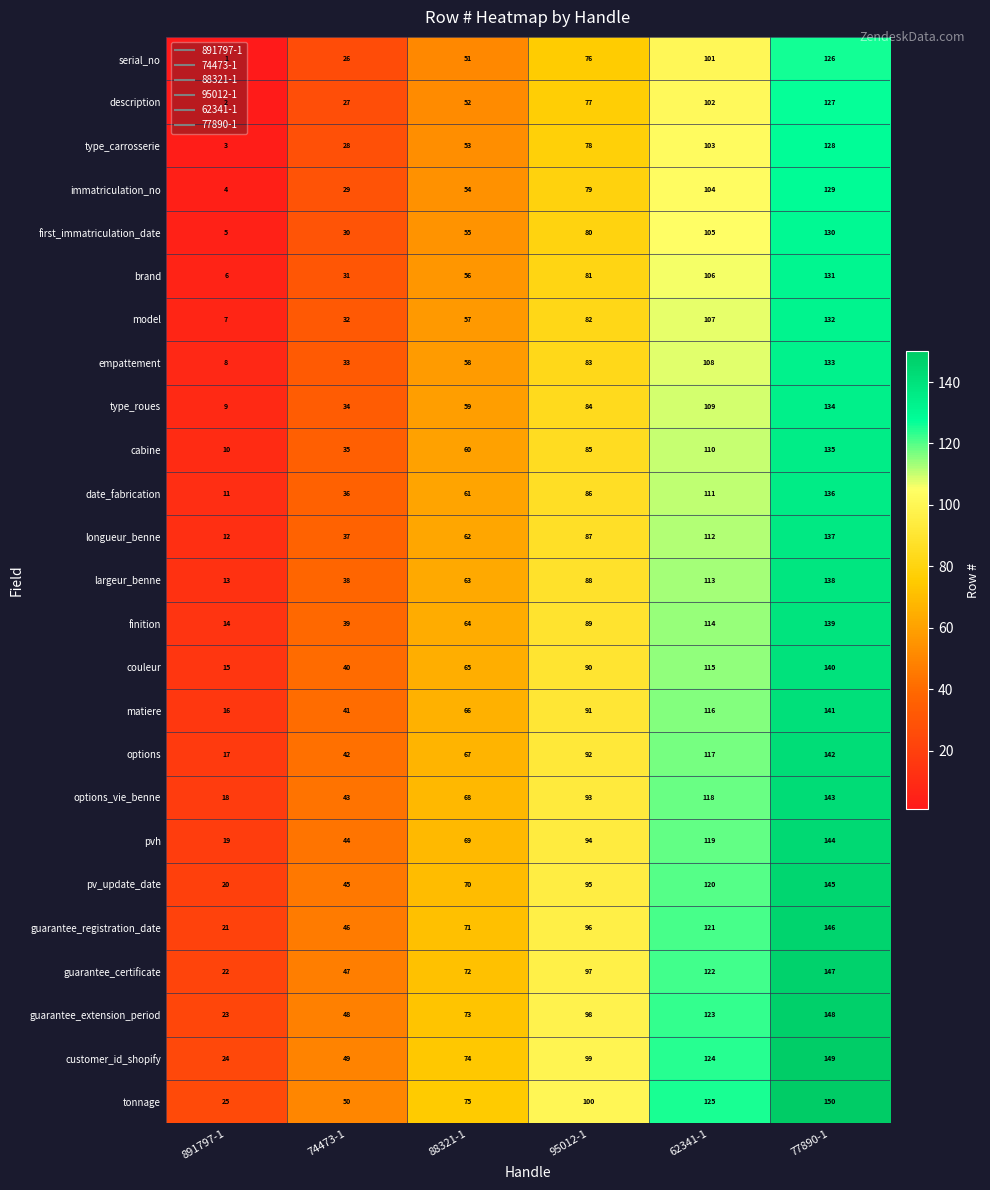

Rank the series at 62341-1 from lowest to highest value.

serial_no, description, type_carrosserie, immatriculation_no, first_immatriculation_date, brand, model, empattement, type_roues, cabine, date_fabrication, longueur_benne, largeur_benne, finition, couleur, matiere, options, options_vie_benne, pvh, pv_update_date, guarantee_registration_date, guarantee_certificate, guarantee_extension_period, customer_id_shopify, tonnage